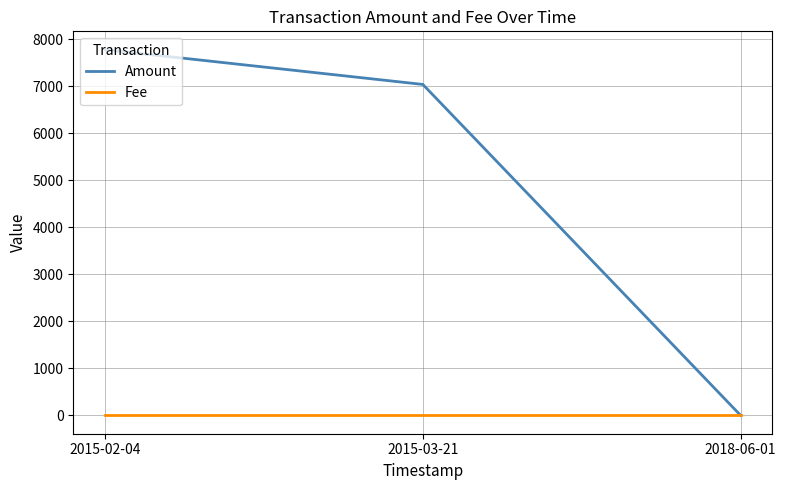

Count the number of categories in the chart.

3